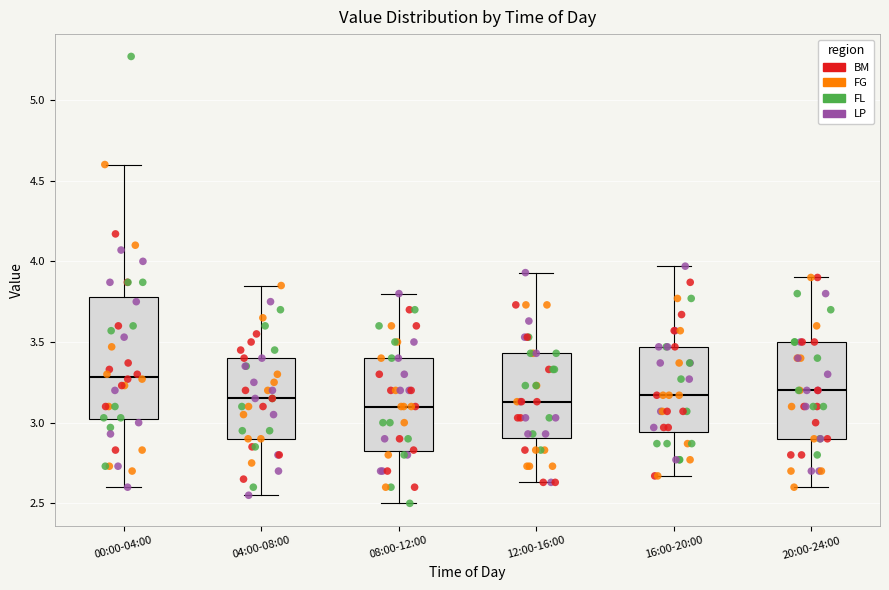

Where does the median line of the box for 08:00-12:00 sit on the y-axis? The values are not printed on the chart, so give them approximately, as read against the axis.

3.10